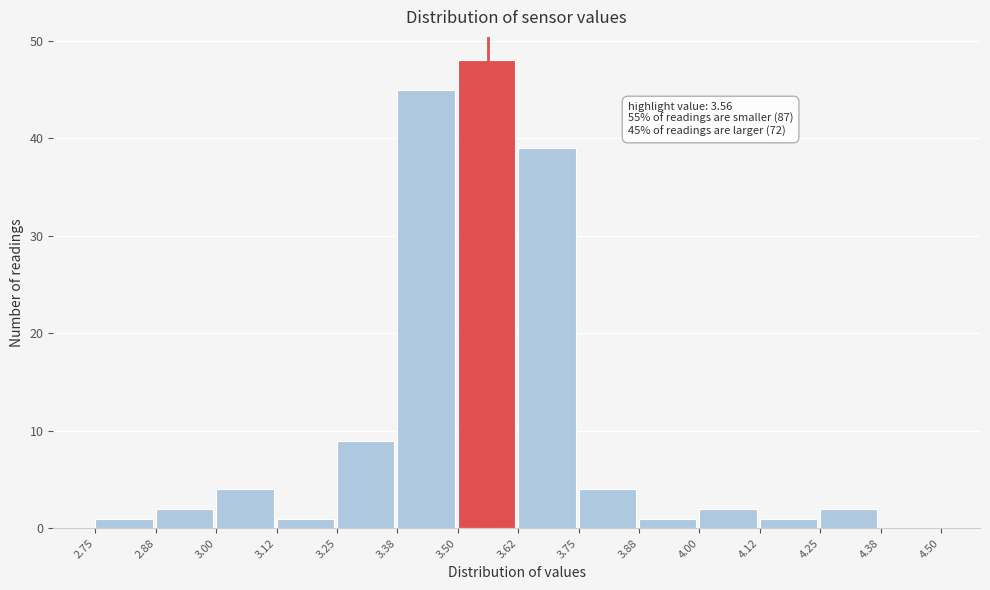

Which range on the x-axis has the tallest bar?

3.50 to 3.62